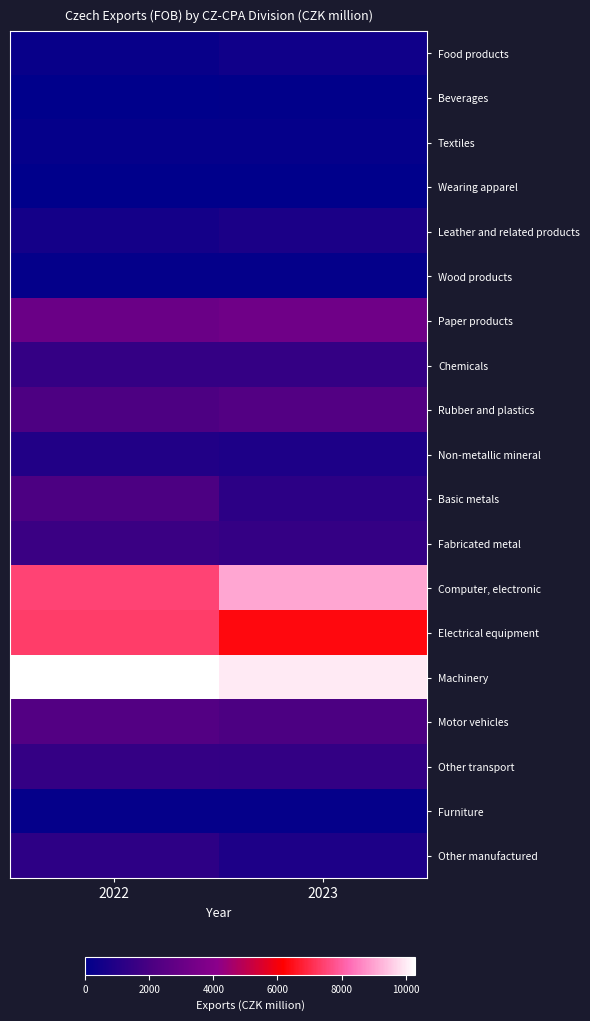

At which category is the sum across all series the highest?

2022